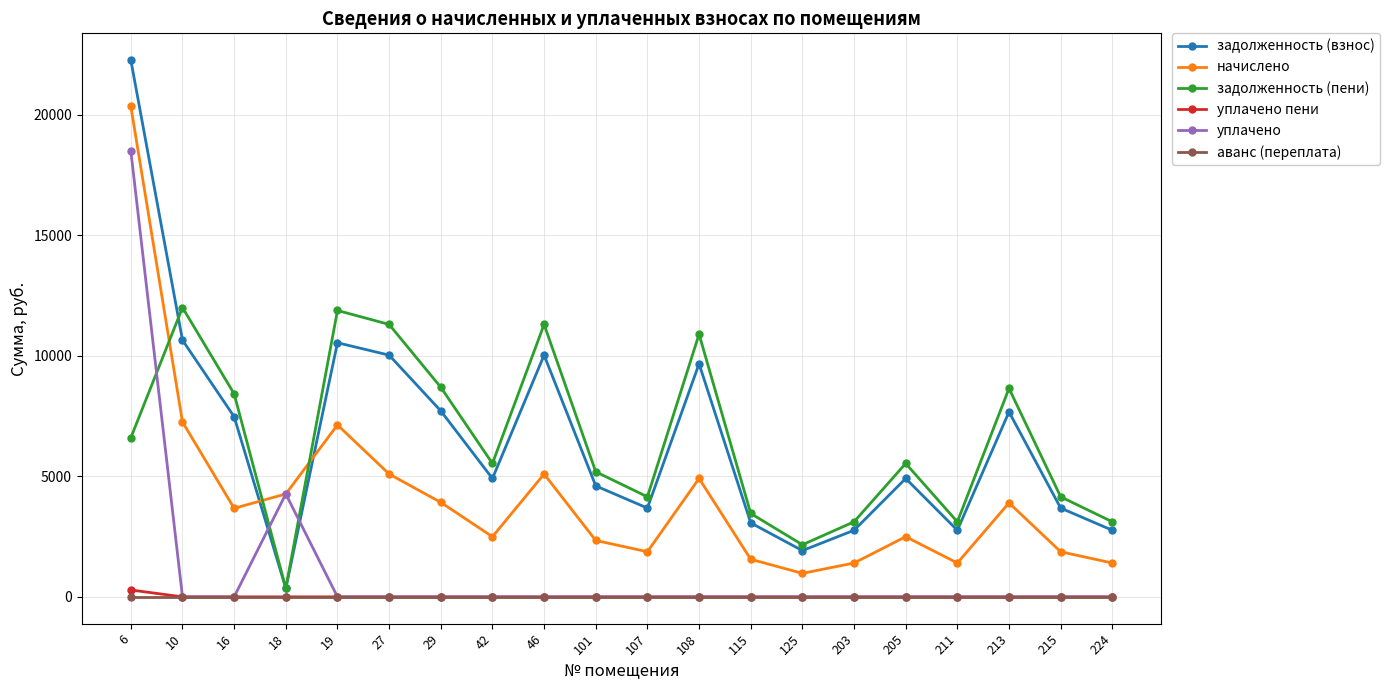

Which series has the widest spread of values?

задолженность (взнос)